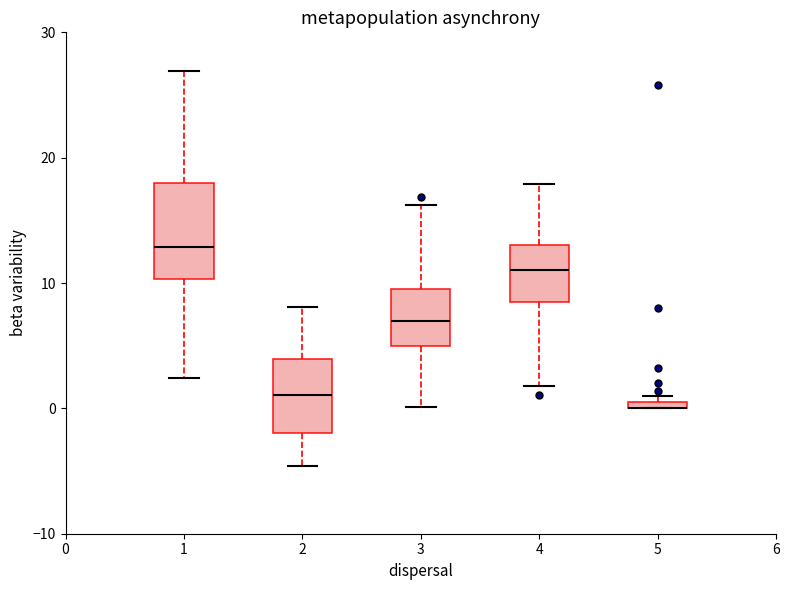

Comparing the boxes themselves (not the whiskers), which one is the tallest?

1